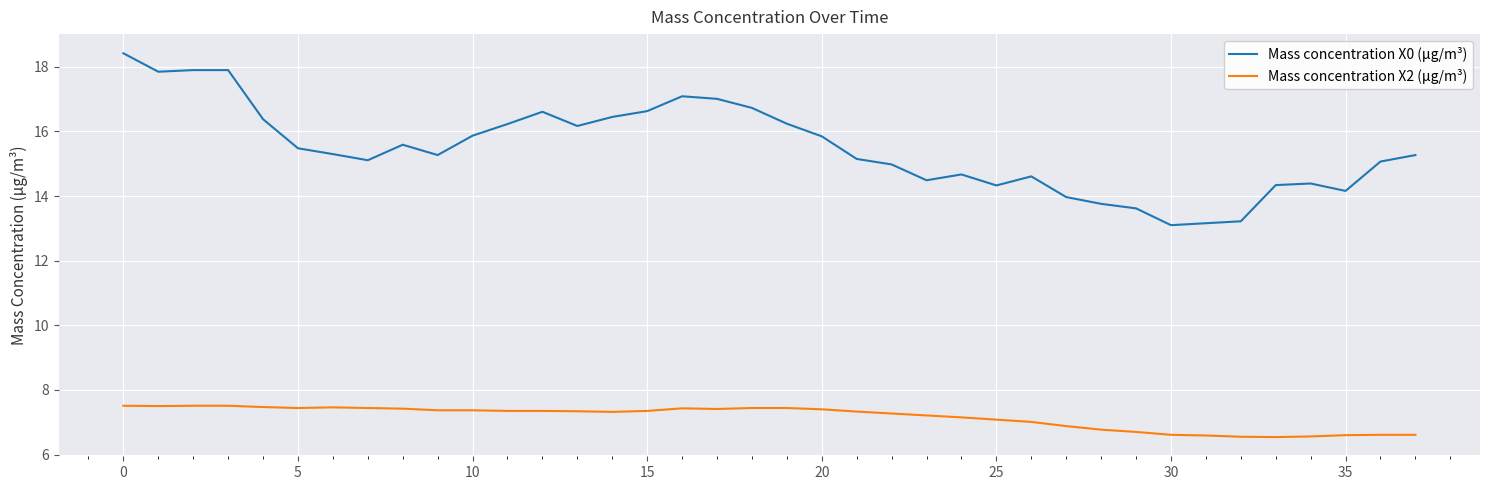

List the series in order of their overall mean, highest first.

Mass concentration X0 (μg/m³), Mass concentration X2 (μg/m³)